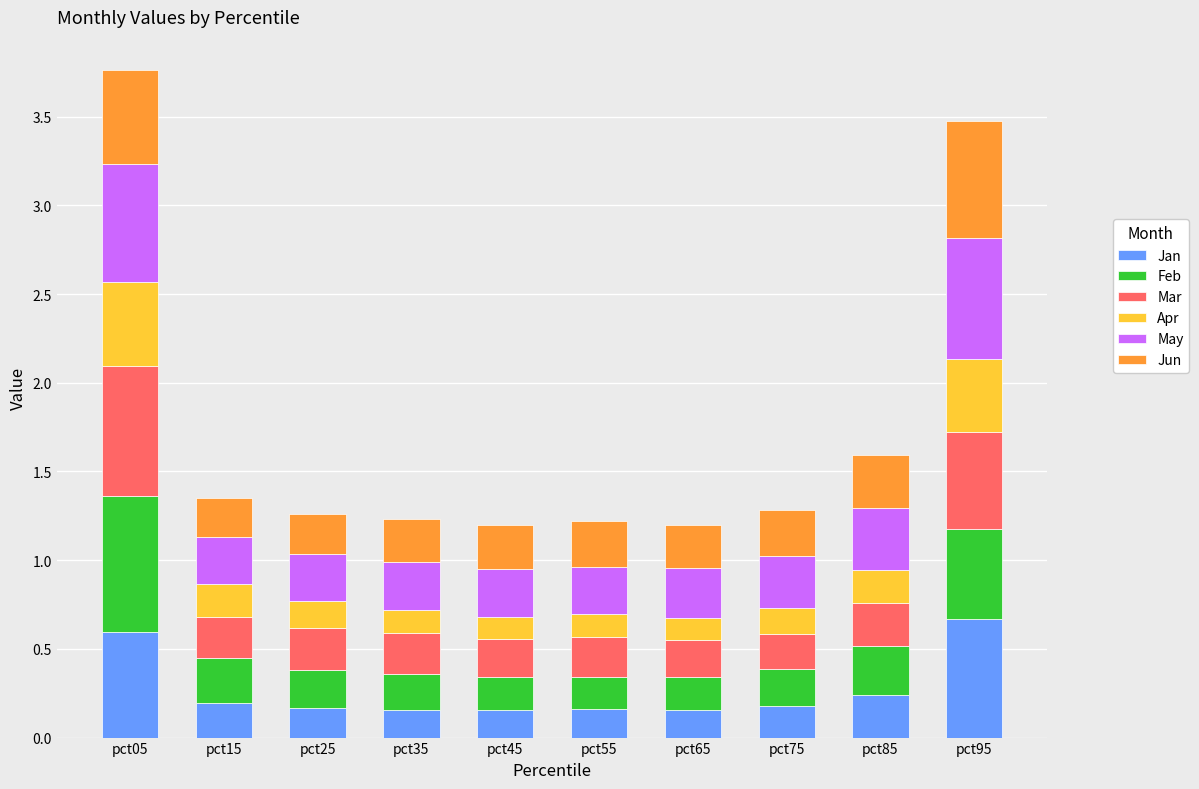

What is the total value across all series at pct65?

1.2